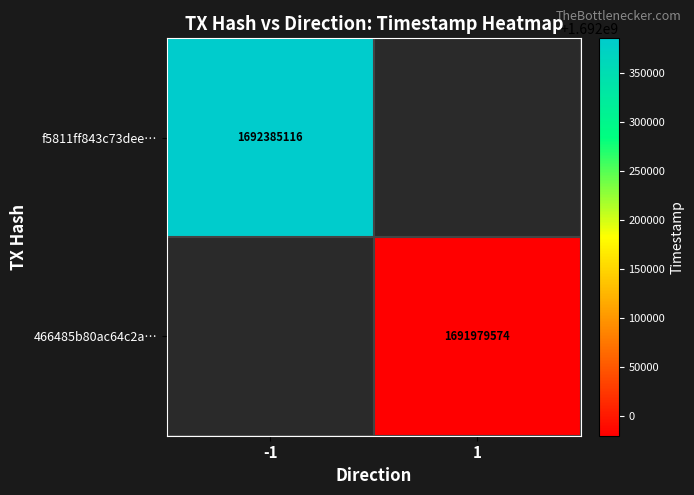

Is it true that 466485b80ac64c2a… equals 615235834 at 1?

False